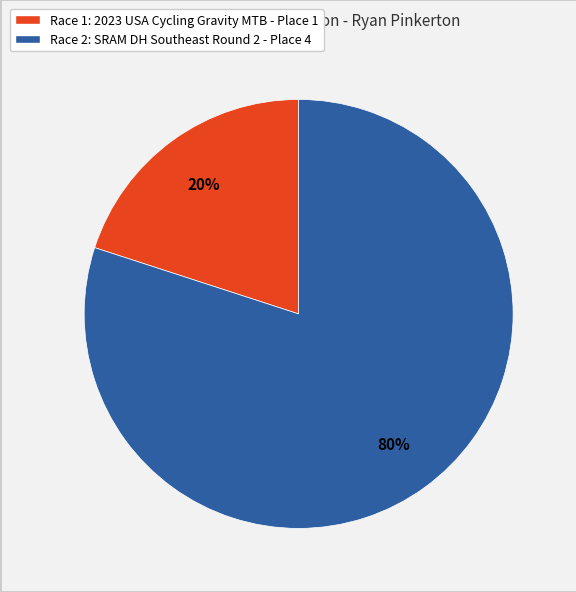

Which category accounts for the majority?

Race 2: SRAM DH Southeast Round 2 - Place 4